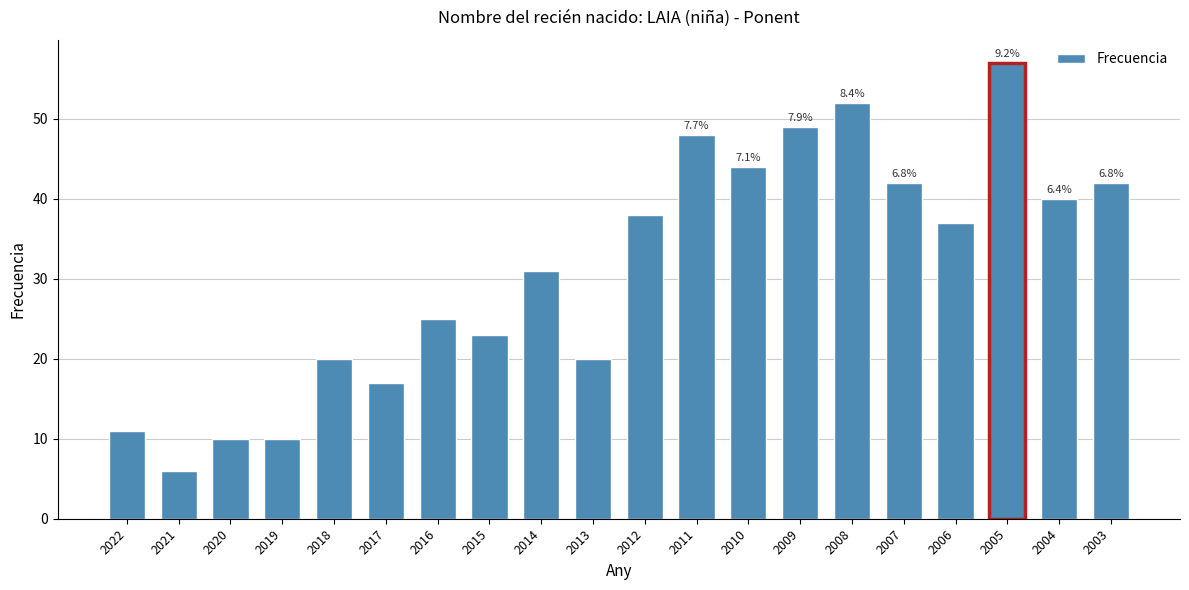

Between 2007 and 2015, which is larger?

2007